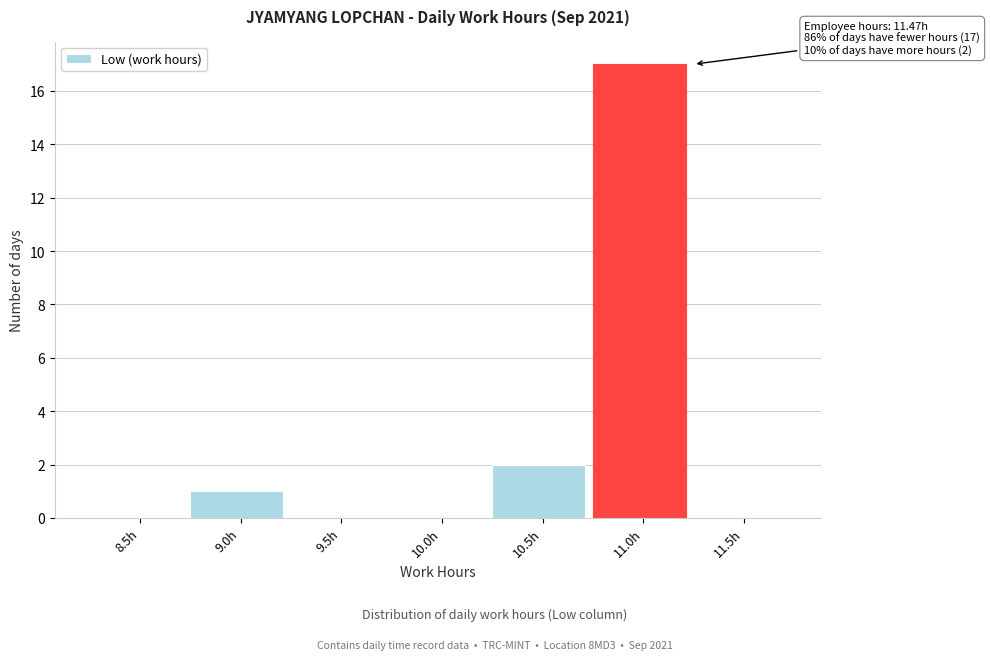

Reading right to left, what are all the values shown in this chart?

11.5h=0	11.0h=17	10.5h=2	10.0h=0	9.5h=0	9.0h=1	8.5h=0